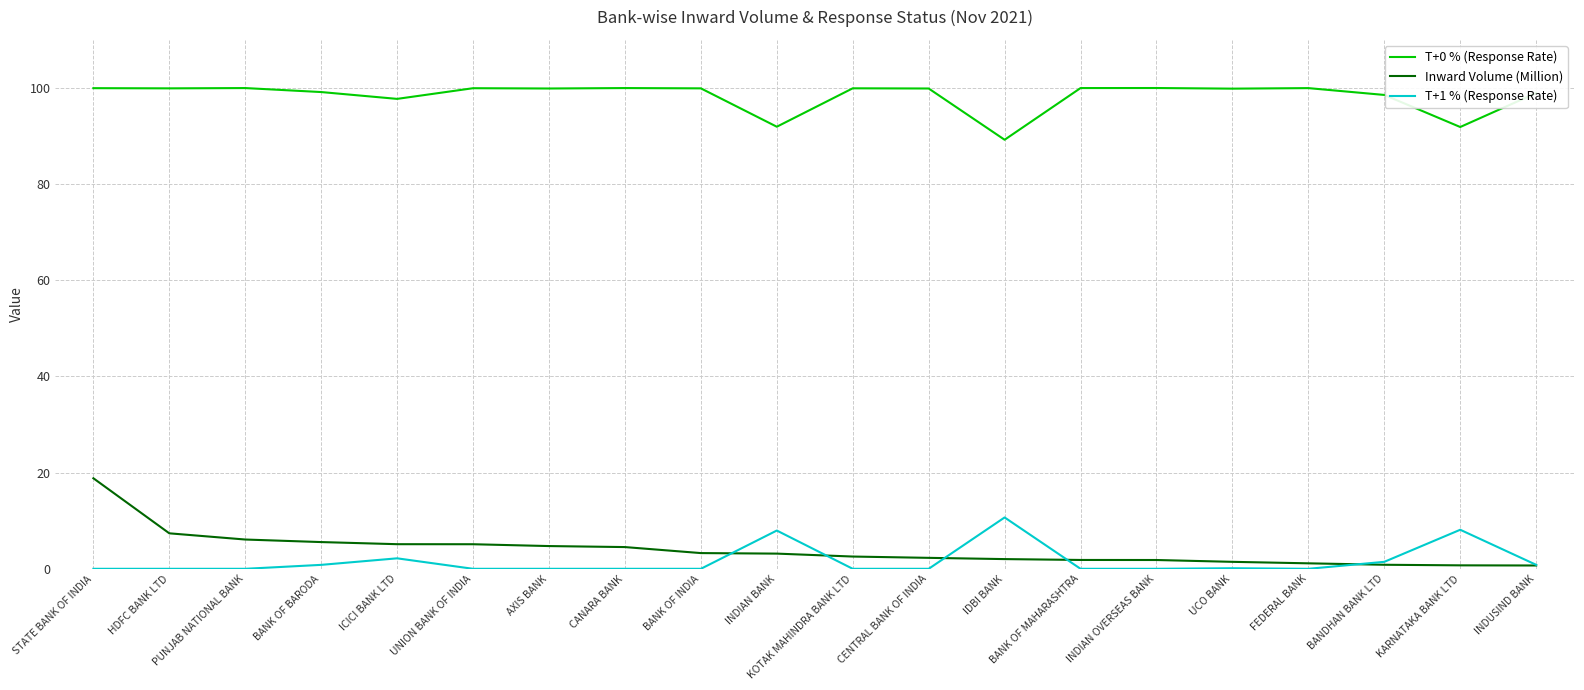

Which series has the largest range (max minus min)?

Inward Volume (Million)